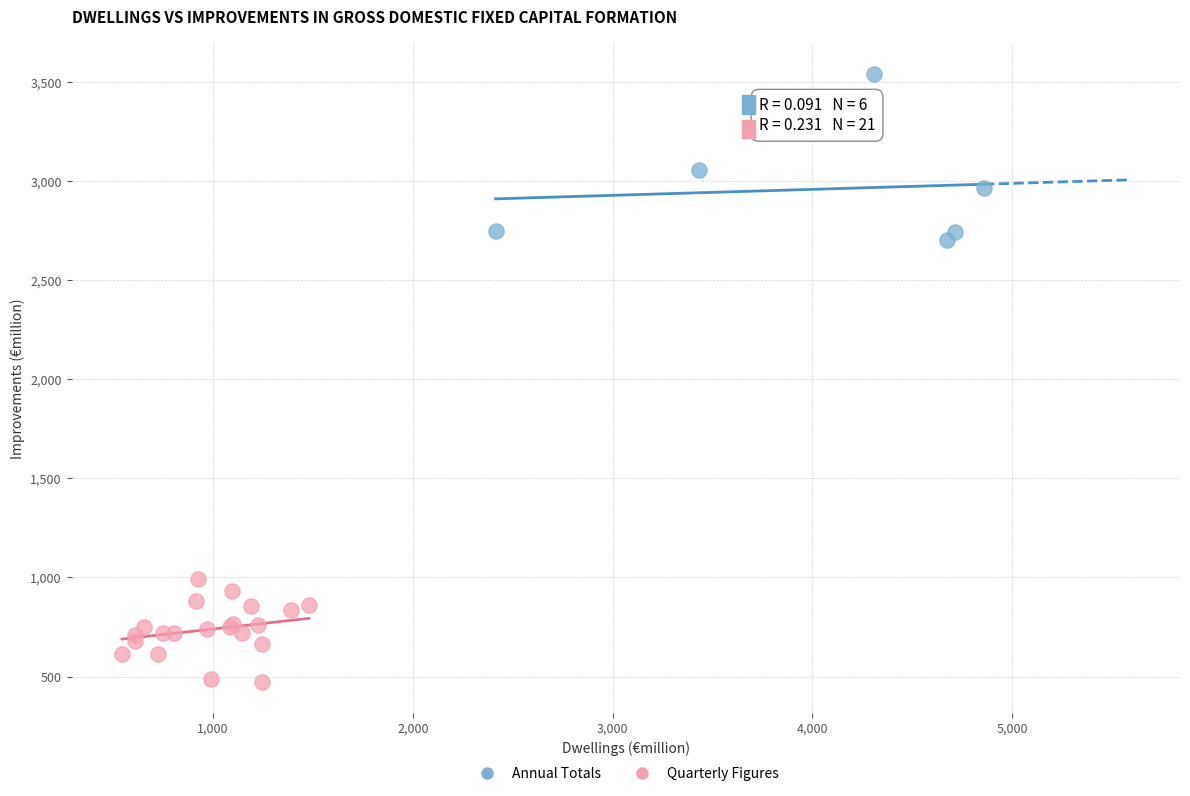

Which series contains the lowest Y value?

Quarterly Figures